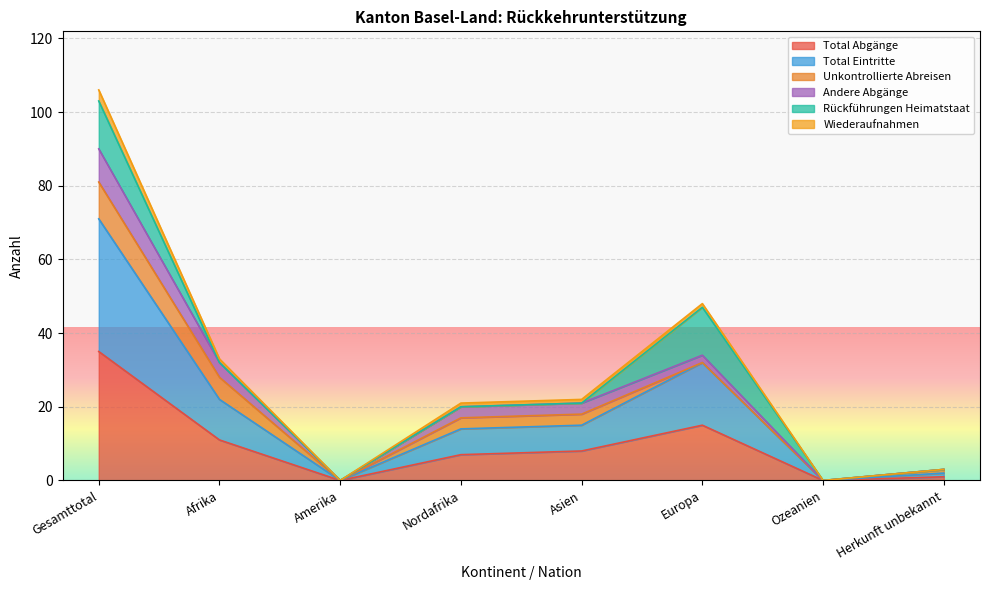

The Total Abgänge series shows 8 at Asien. True or false?

True